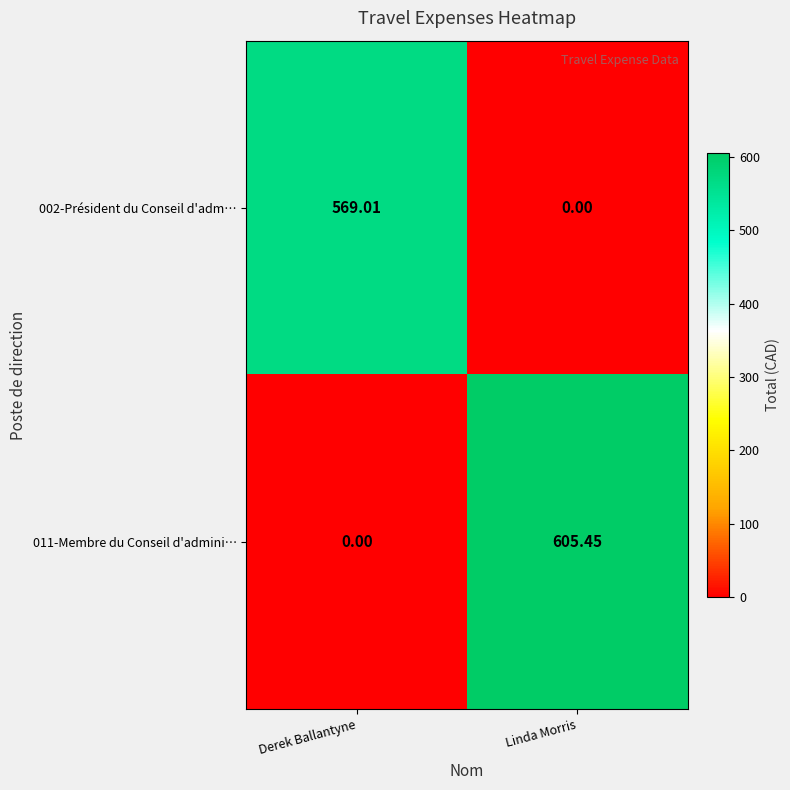

At which label does 011-Membre du Conseil d'admini… reach its minimum?

Derek Ballantyne